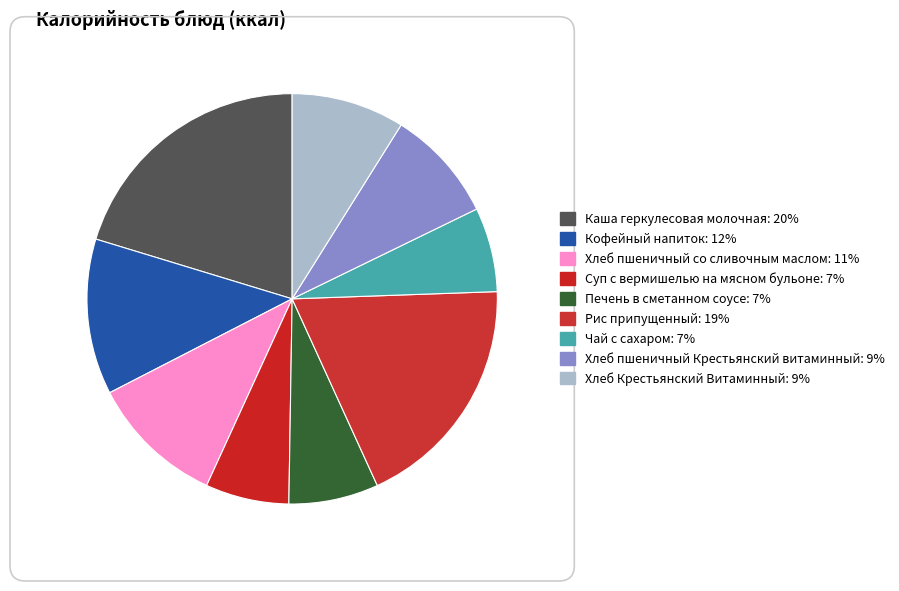

How many slices are in this pie chart?

9